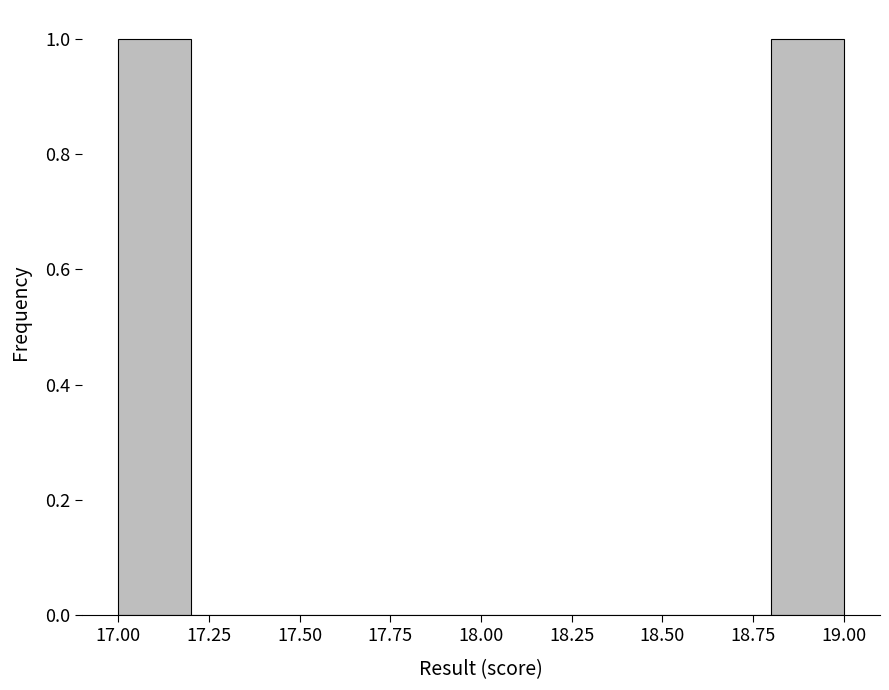

Reading left to right, list every bar in this chart as the range it spans on the x-axis followed by its height. The values are not printed on the chart, so give them approximately, as read against the axis.

17.0 to 17.2: 1
17.2 to 17.4: 0
17.4 to 17.6: 0
17.6 to 17.8: 0
17.8 to 18.0: 0
18.0 to 18.2: 0
18.2 to 18.4: 0
18.4 to 18.6: 0
18.6 to 18.8: 0
18.8 to 19.0: 1